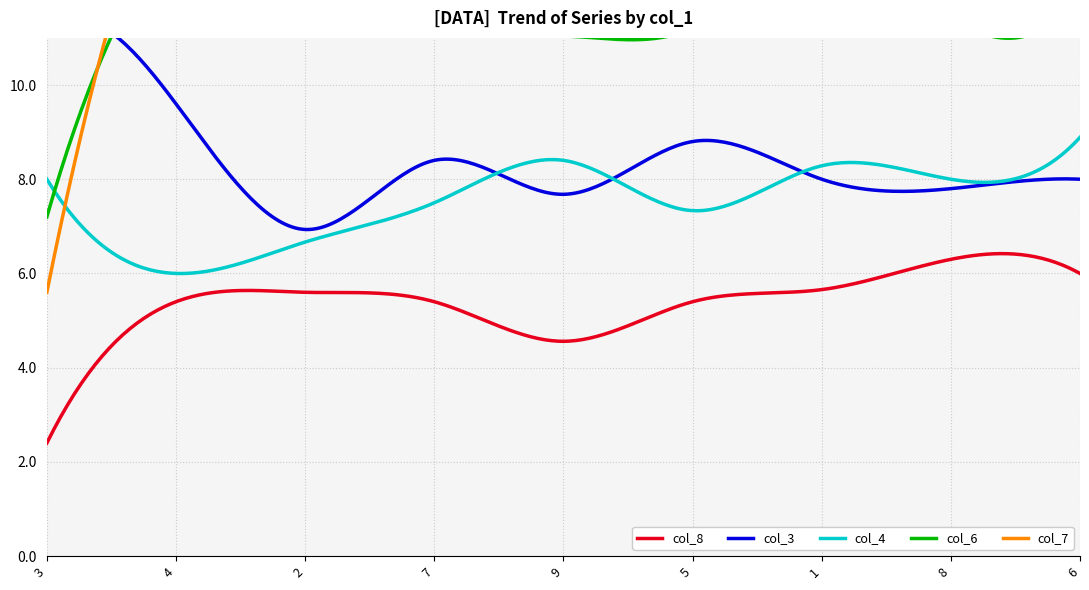

True or false: col_8 and col_4 cross at least once.

False